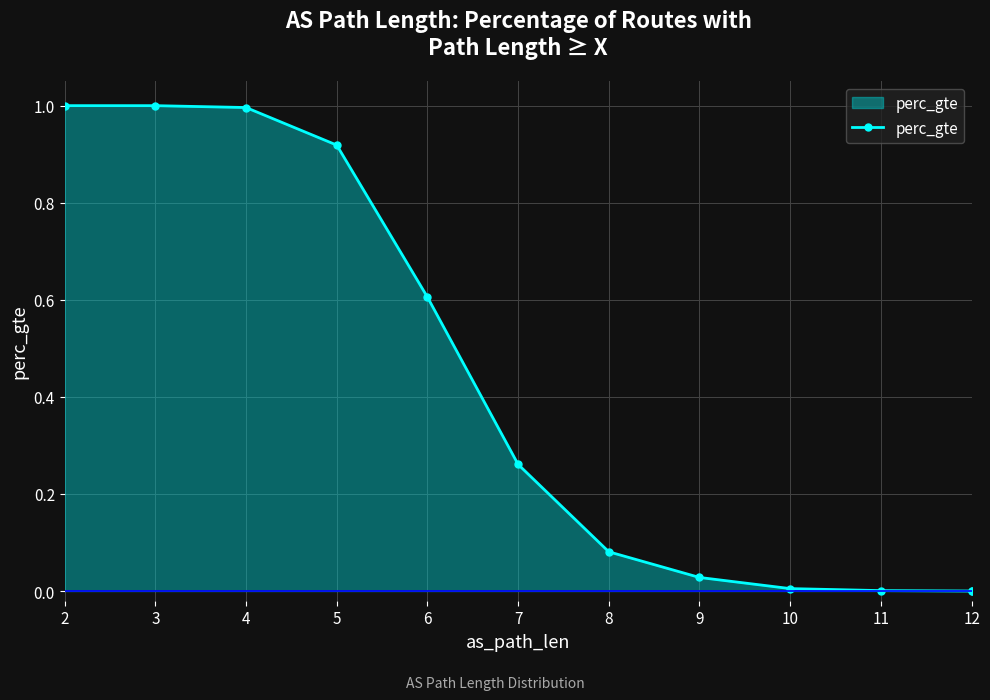

What is the sum of all values?

4.9